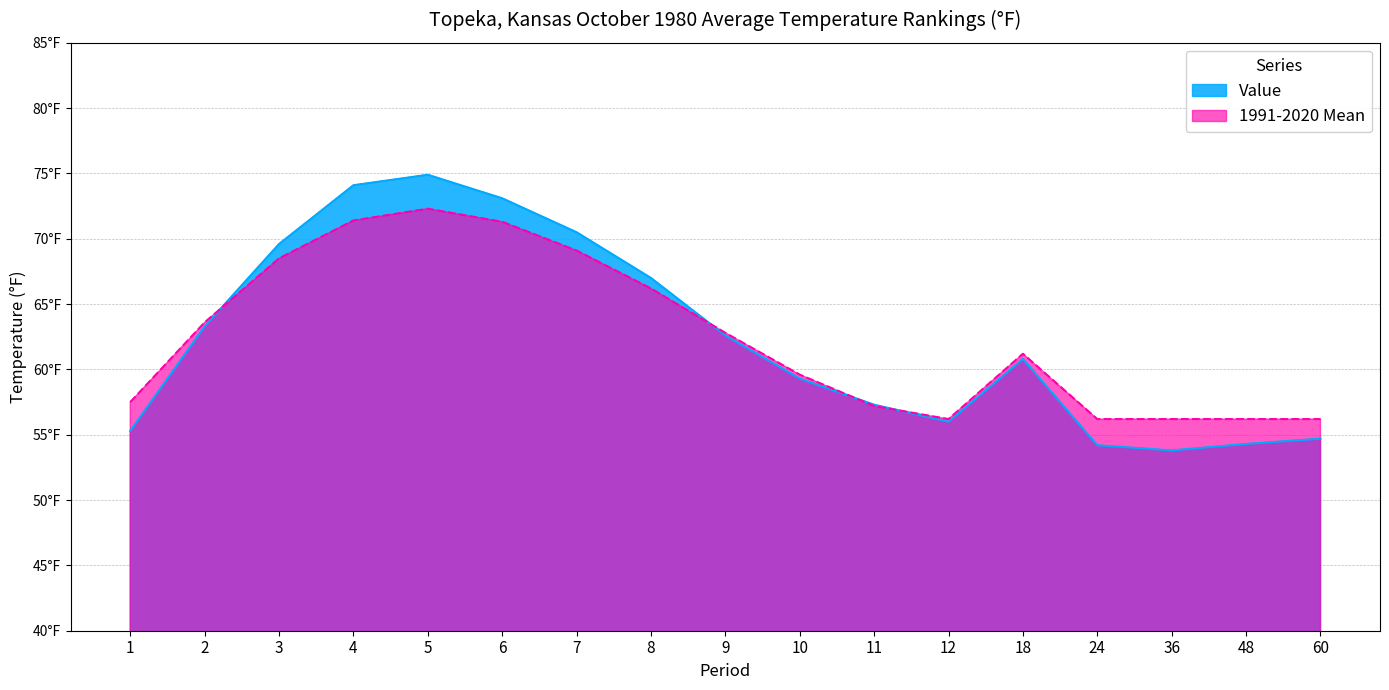

The value of Value at 48 is 54.3. True or false?

True